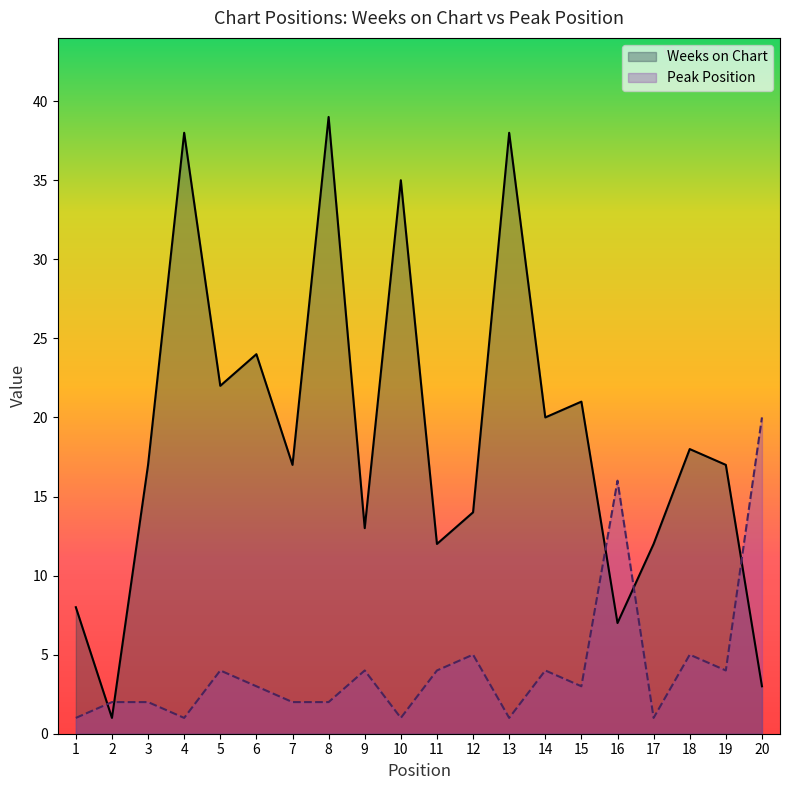

List the series in order of their overall mean, highest first.

Weeks on Chart, Peak Position